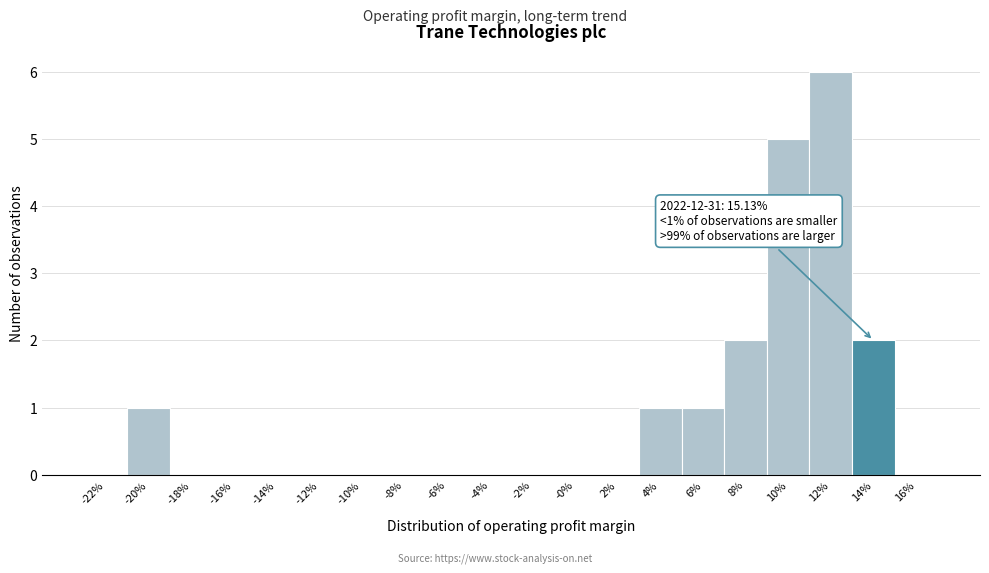

Reading right to left, transcribe all the data shown in this chart.

16%=0	14%=2	12%=6	10%=5	8%=2	6%=1	4%=1	2%=0	-0%=0	-2%=0	-4%=0	-6%=0	-8%=0	-10%=0	-12%=0	-14%=0	-16%=0	-18%=0	-20%=1	-22%=0